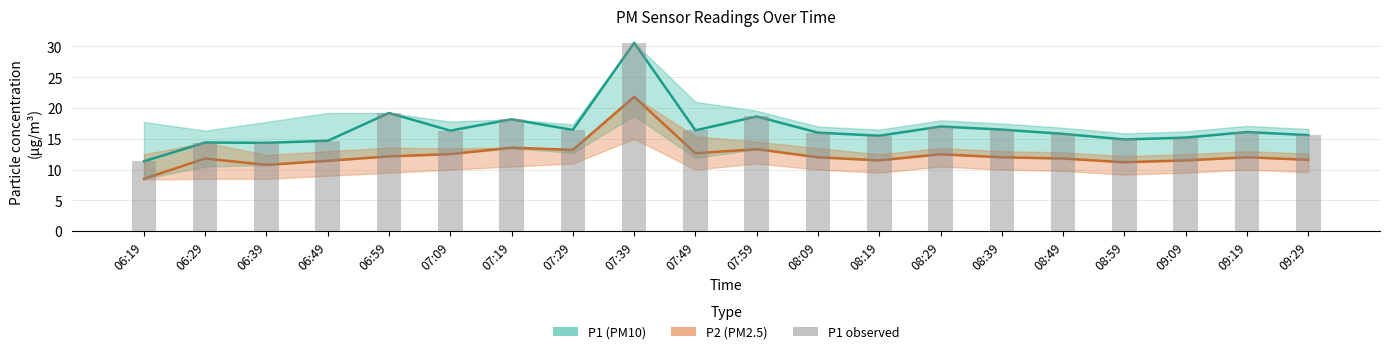

Which has a higher value, 07:19 or 08:39?

07:19